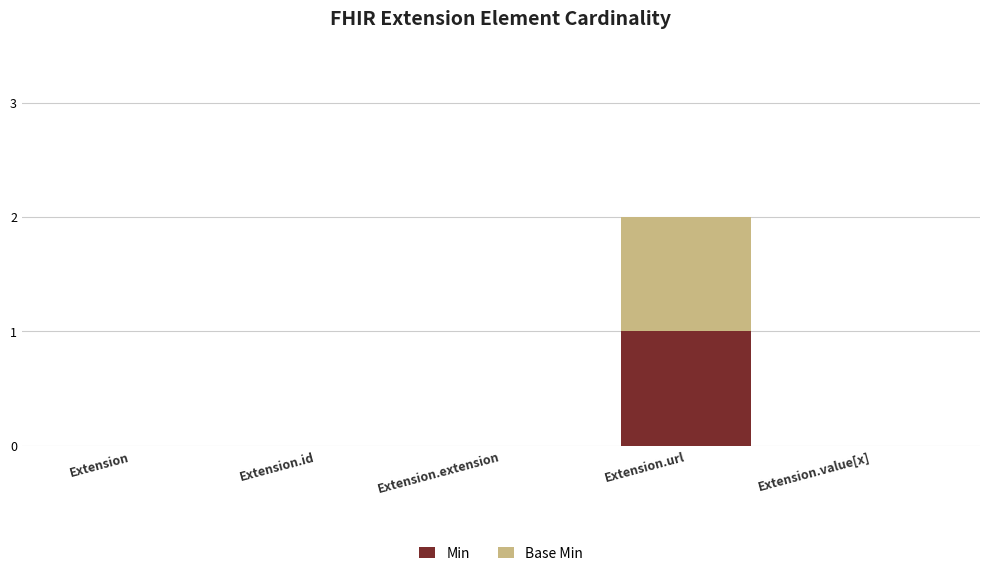

Reading left to right, what are the values for Min?

Extension=0	Extension.id=0	Extension.extension=0	Extension.url=1	Extension.value[x]=0